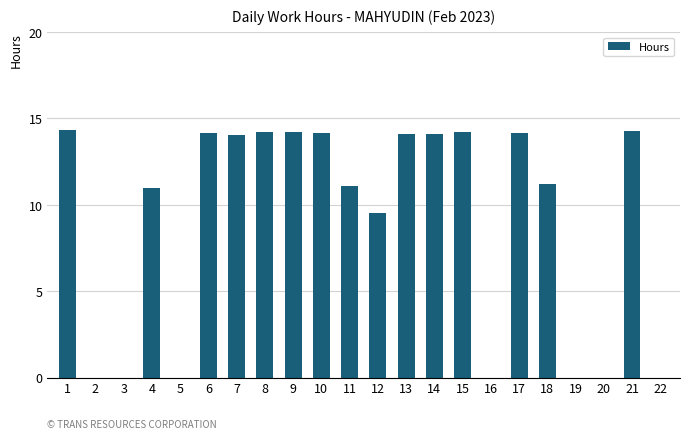

Count the number of data series in this chart.

1